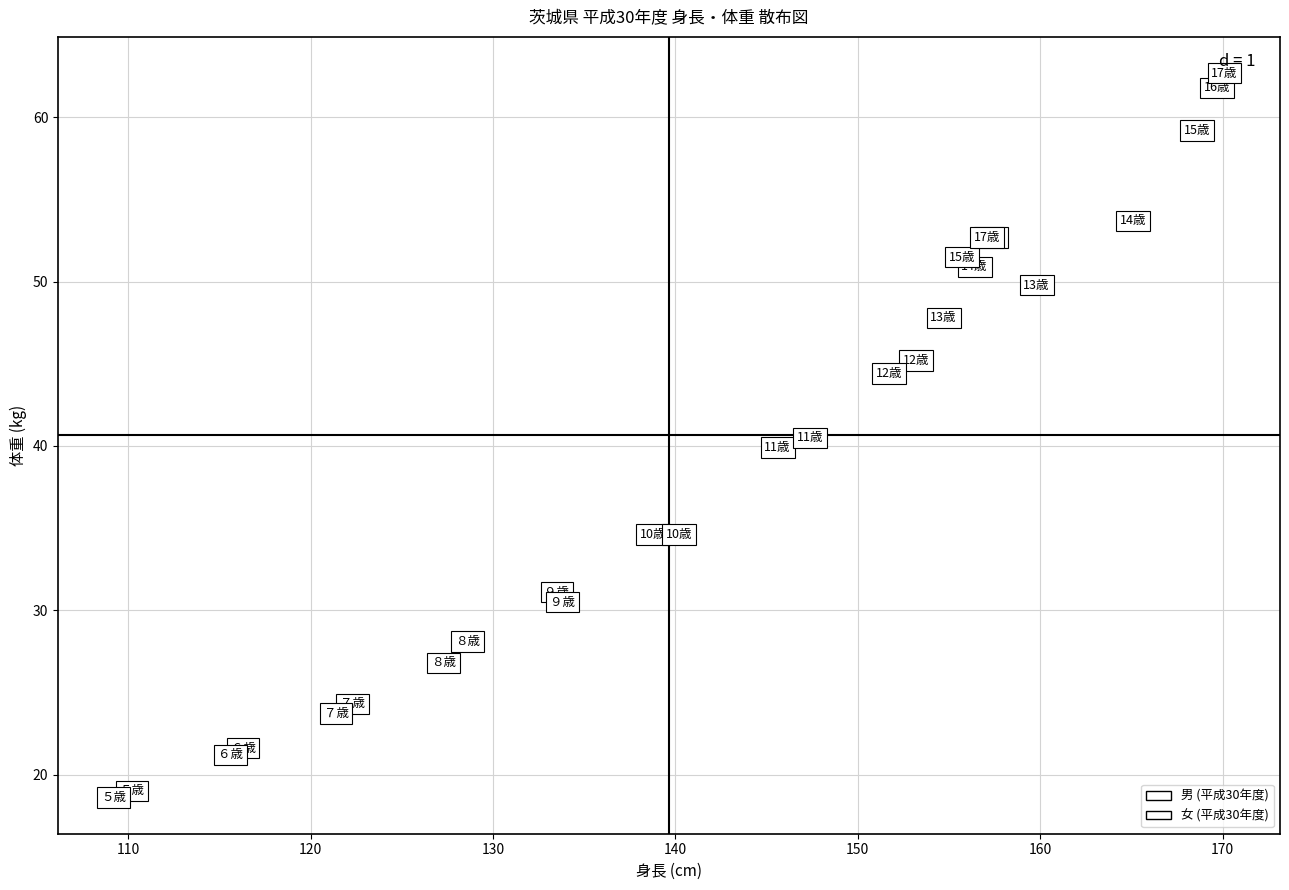

Which series contains the highest Y value?

男 (平成30年度)